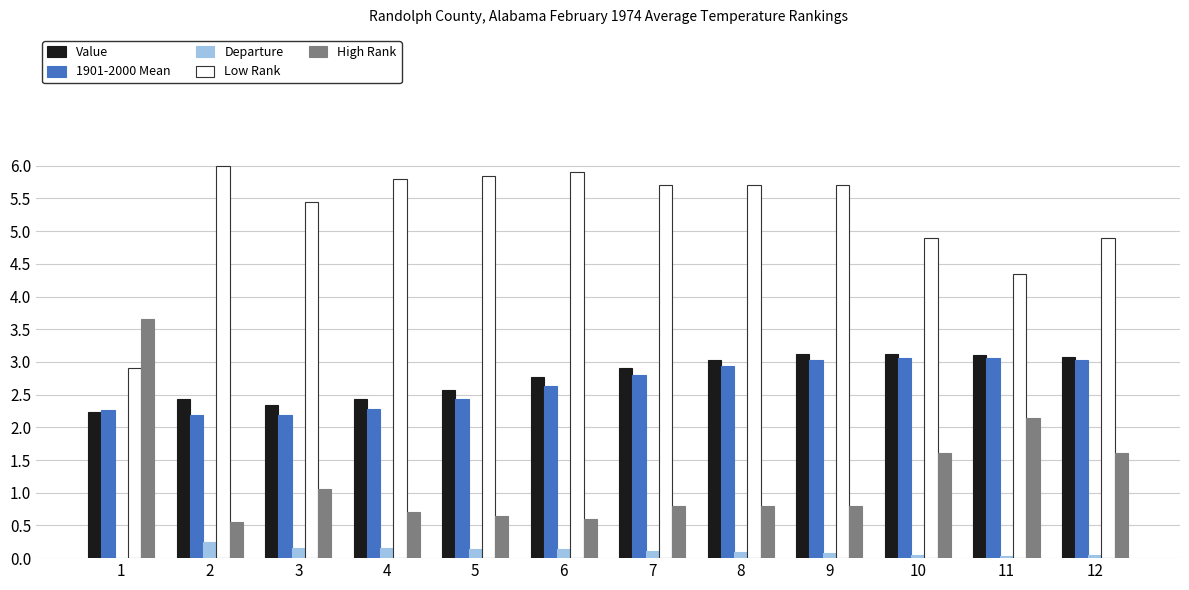

Which series has the largest total across all categories?

Low Rank